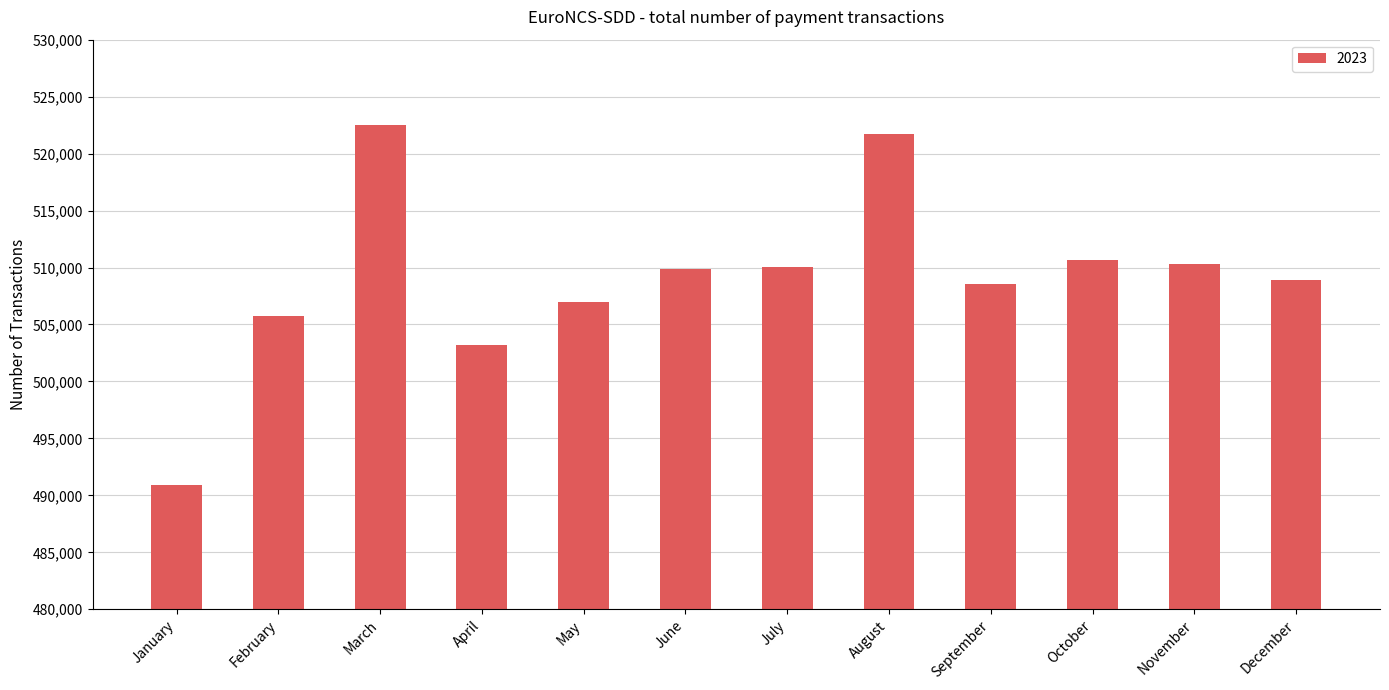

Is it true that the value at January is 490895?

True